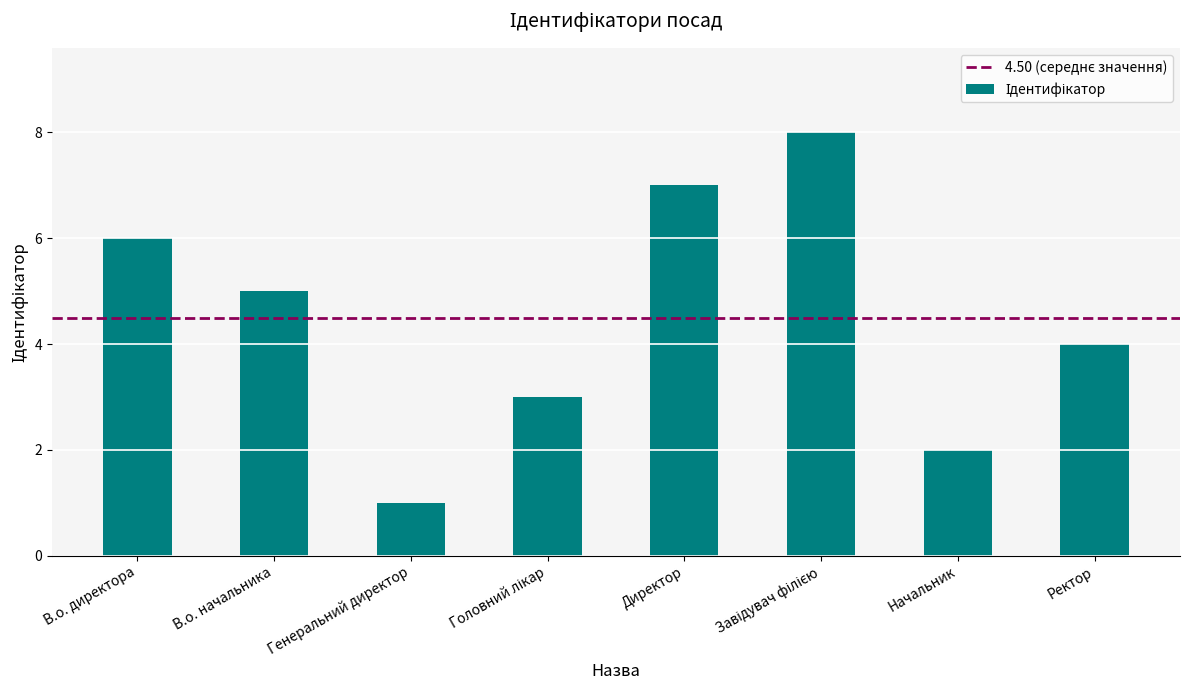

At which label does the data first exceed 5?

В.о. директора